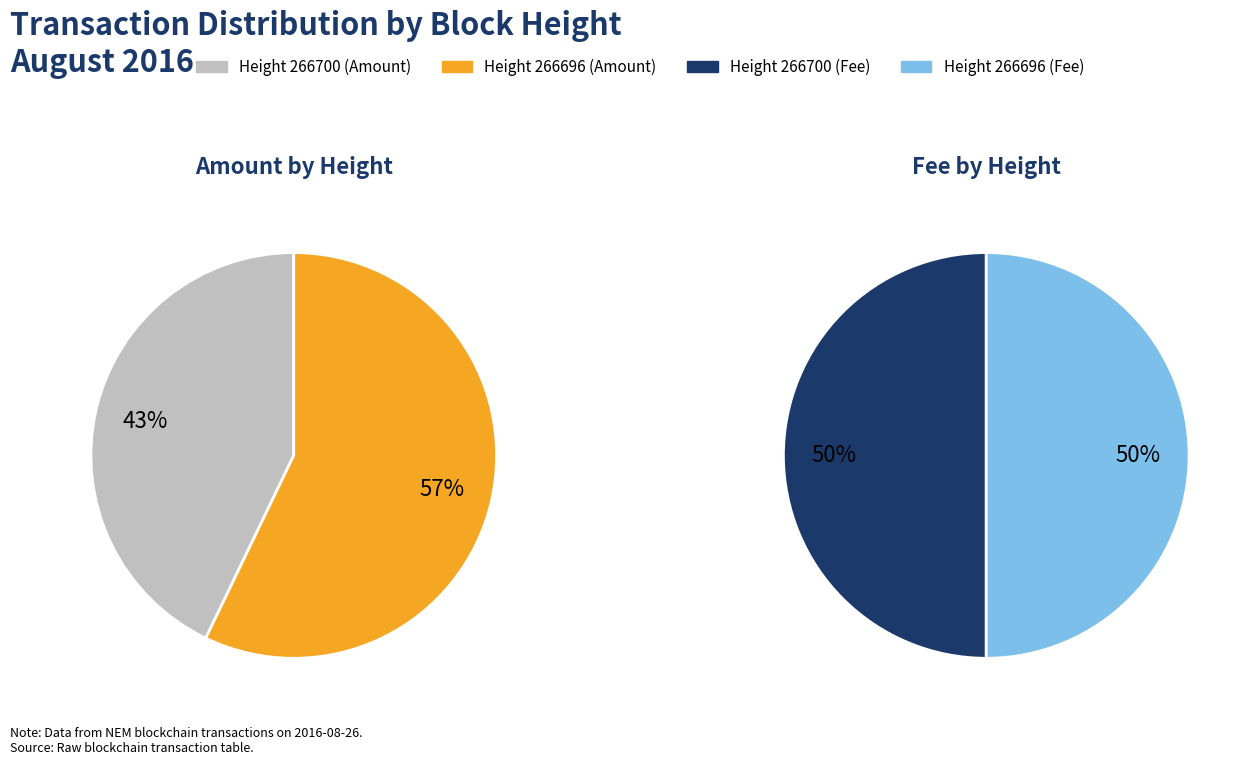

Rank the series by their maximum value, from highest to lowest.

Amount, Fee